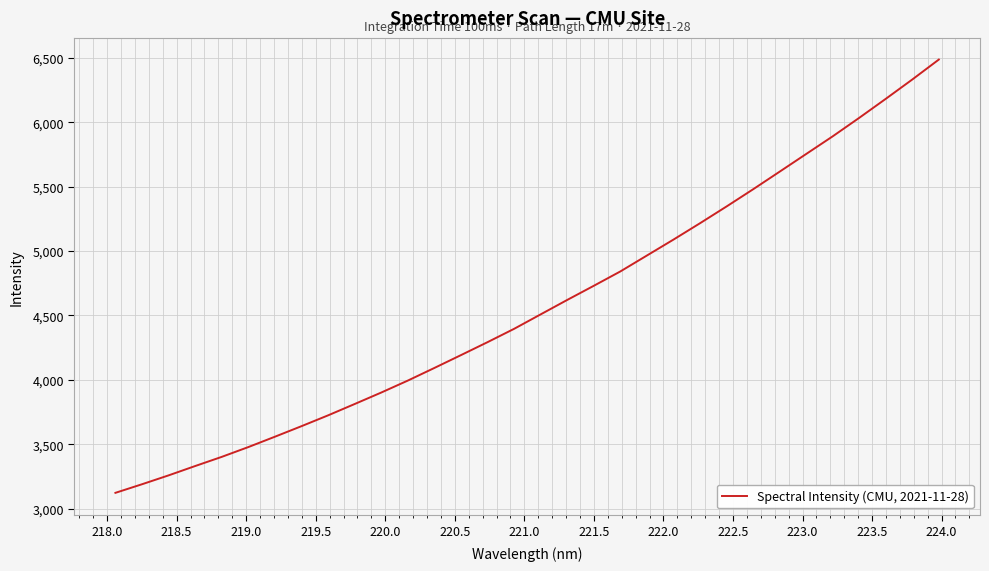

What is the maximum value shown in the chart?

6487.0